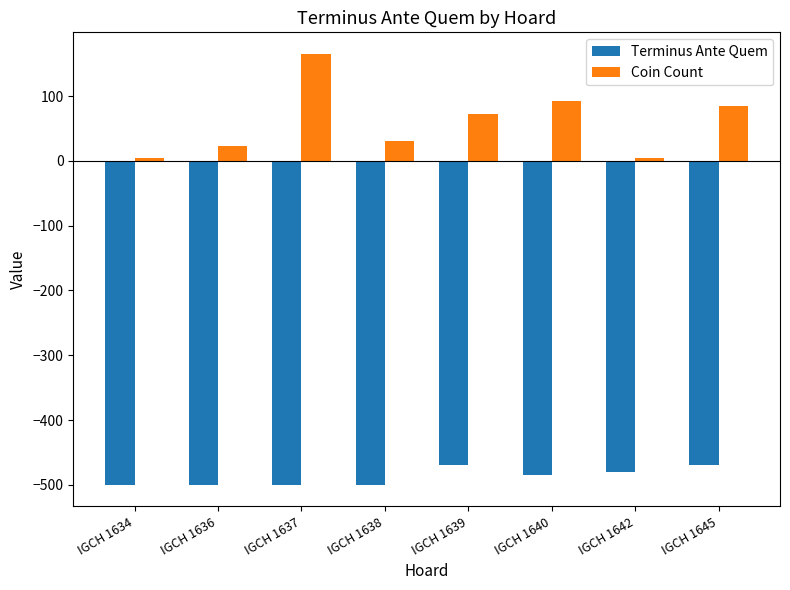

What is the value of the Terminus Ante Quem bar at the 1st from the left?

-500